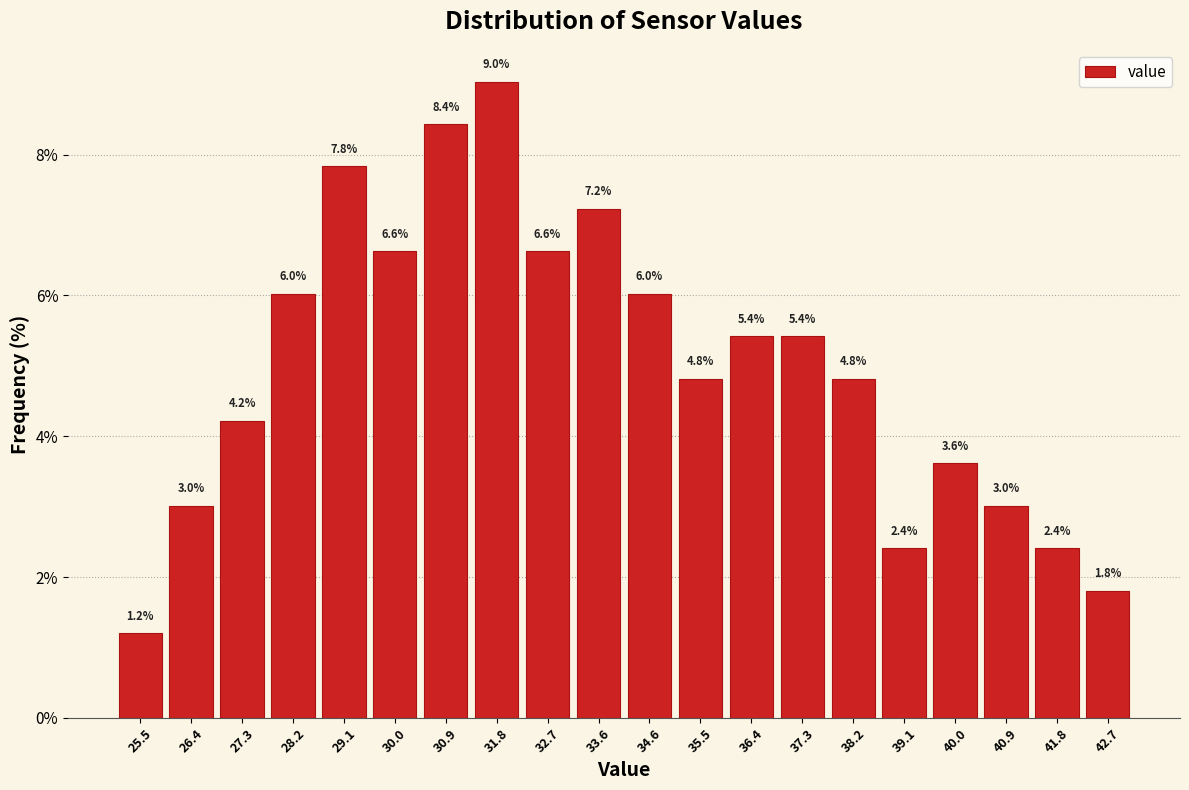

Over which range of the x-axis is the bar tallest?

31.37 to 32.28